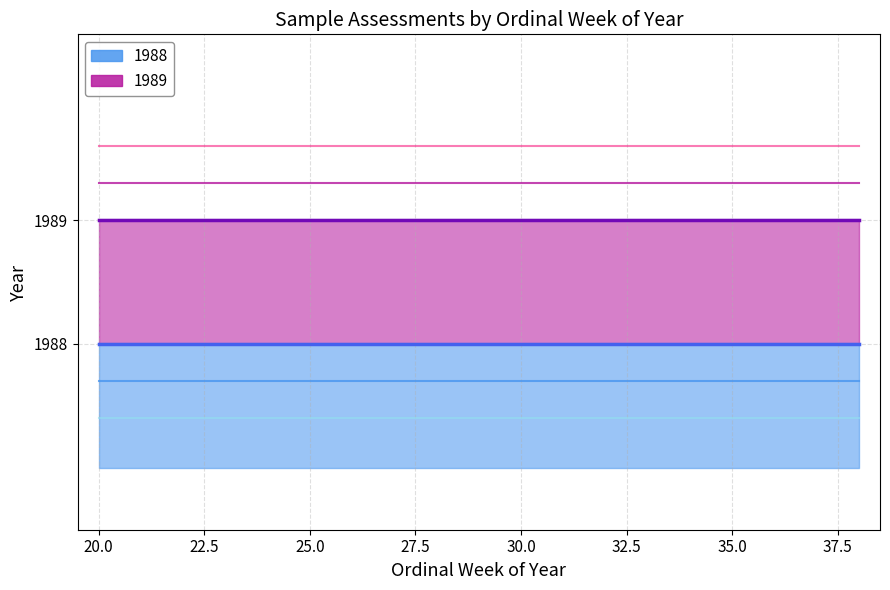

How many data points does each series have?

10